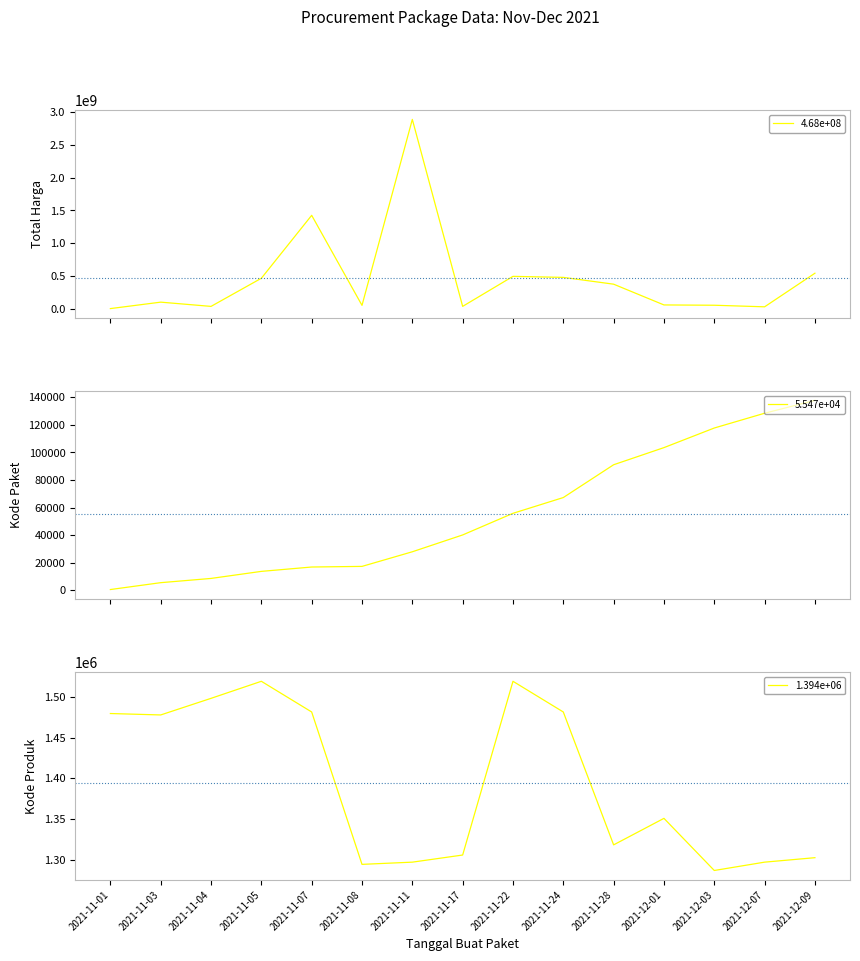

What position from the left is 2021-12-03?

13